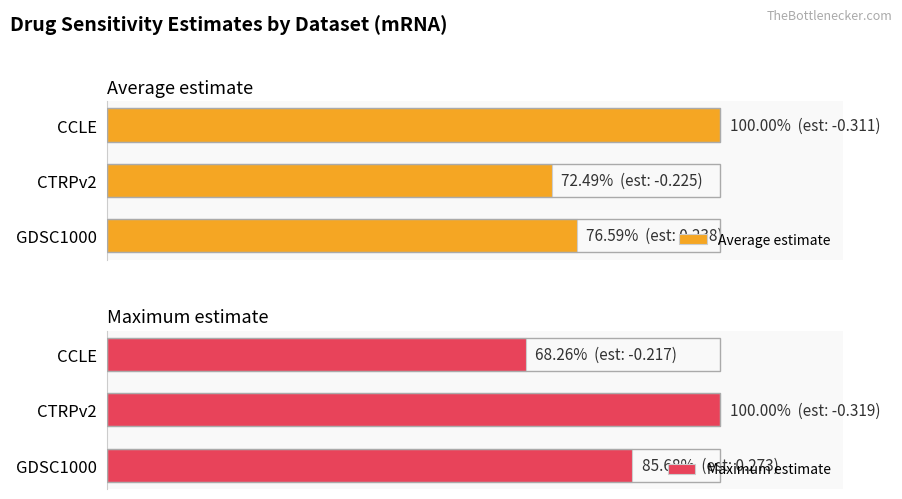

List the series in order of their overall mean, highest first.

Maximum estimate, Average estimate